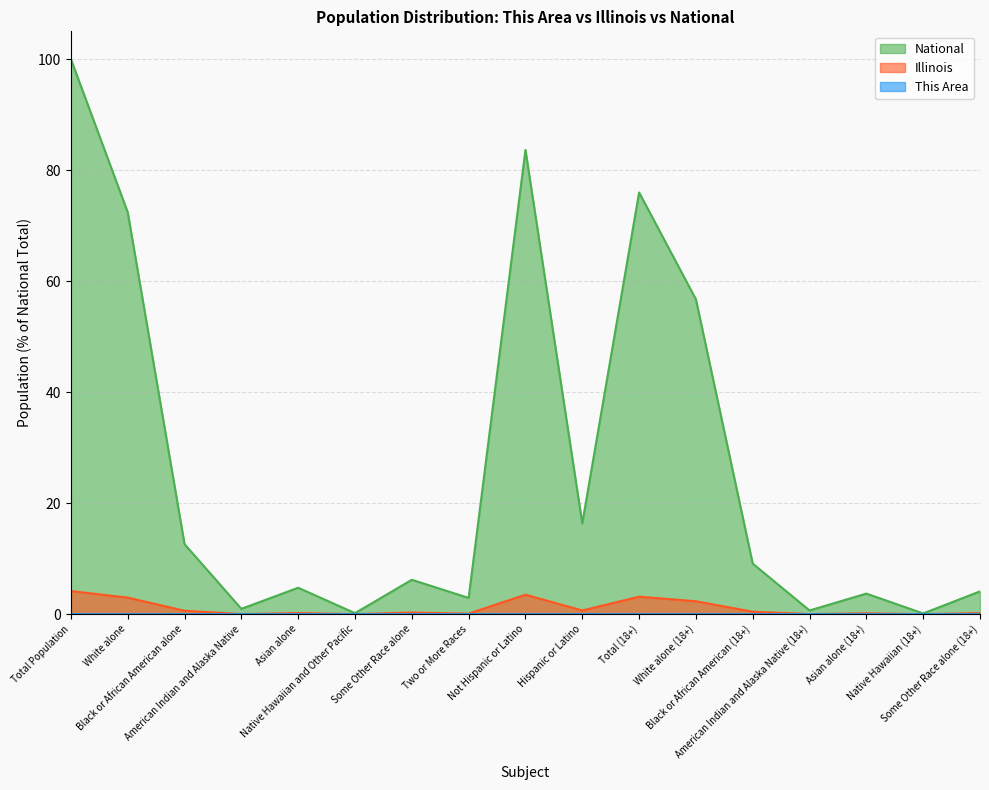

True or false: This Area has a value of 0.0 at Some Other Race alone.

True